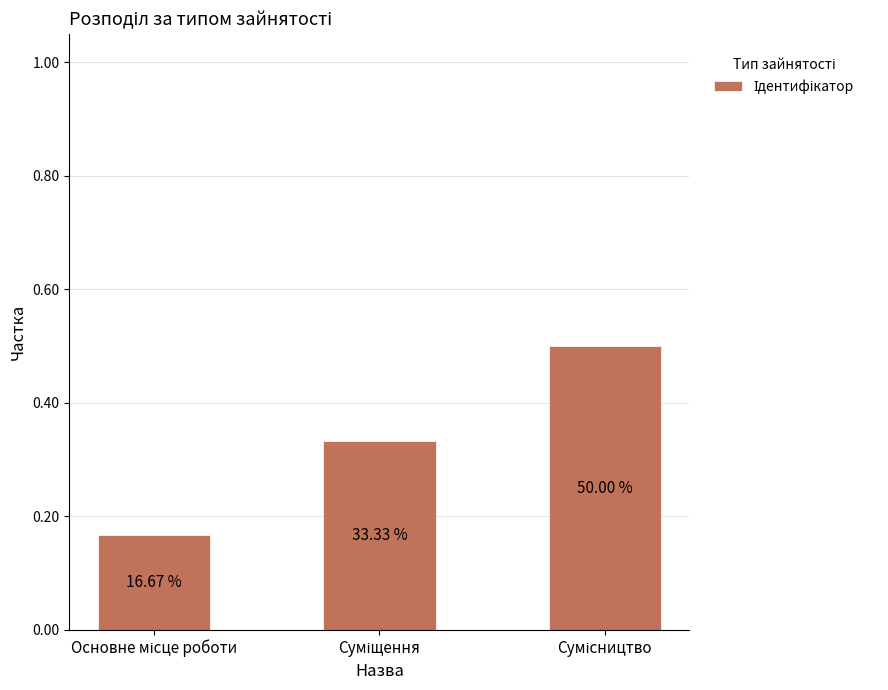

How many bars are there in total?

3